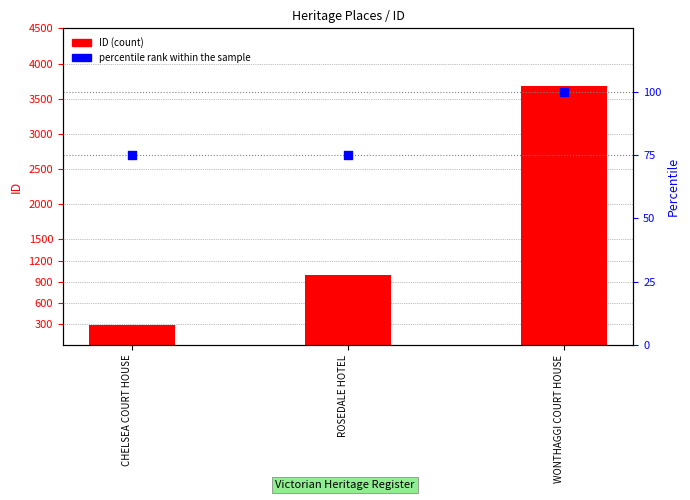

At how many categories does at least one series exceed 660?

2